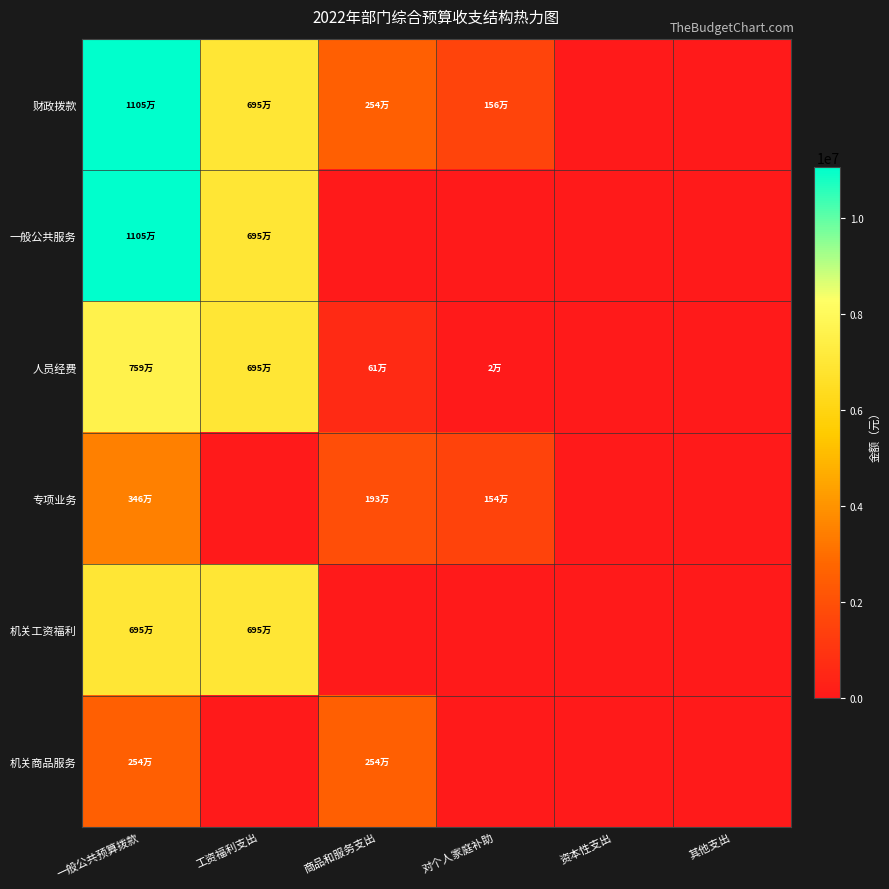

How many categories are shown in the chart?

6